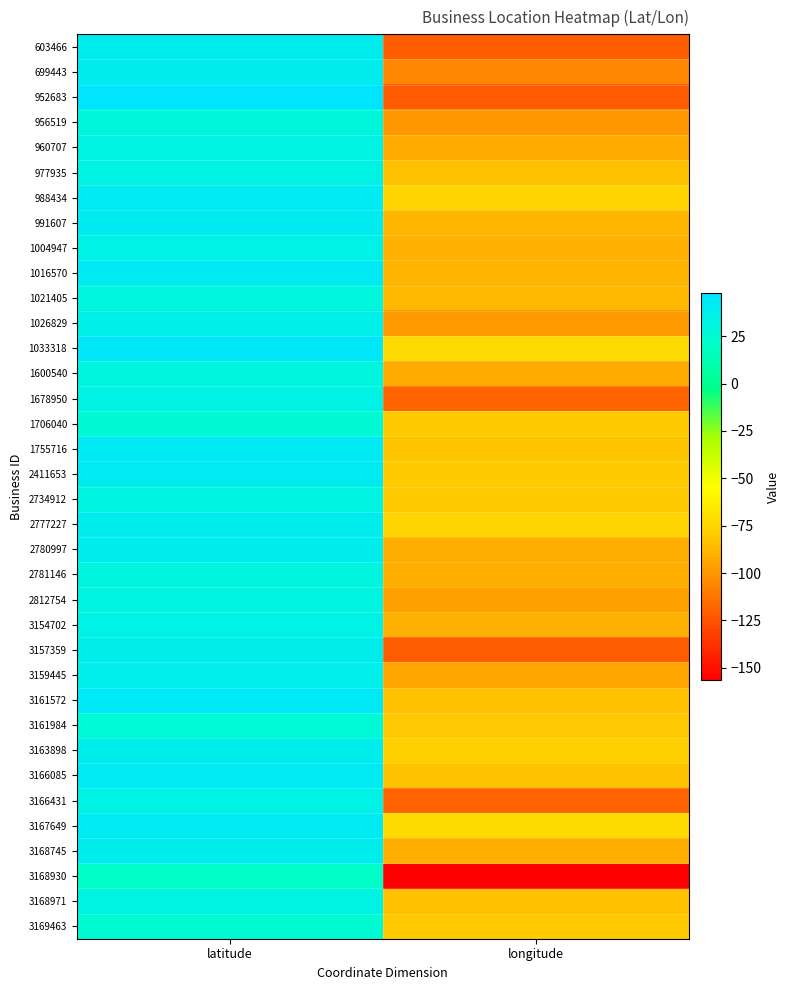

At which category is the sum across all series the highest?

latitude